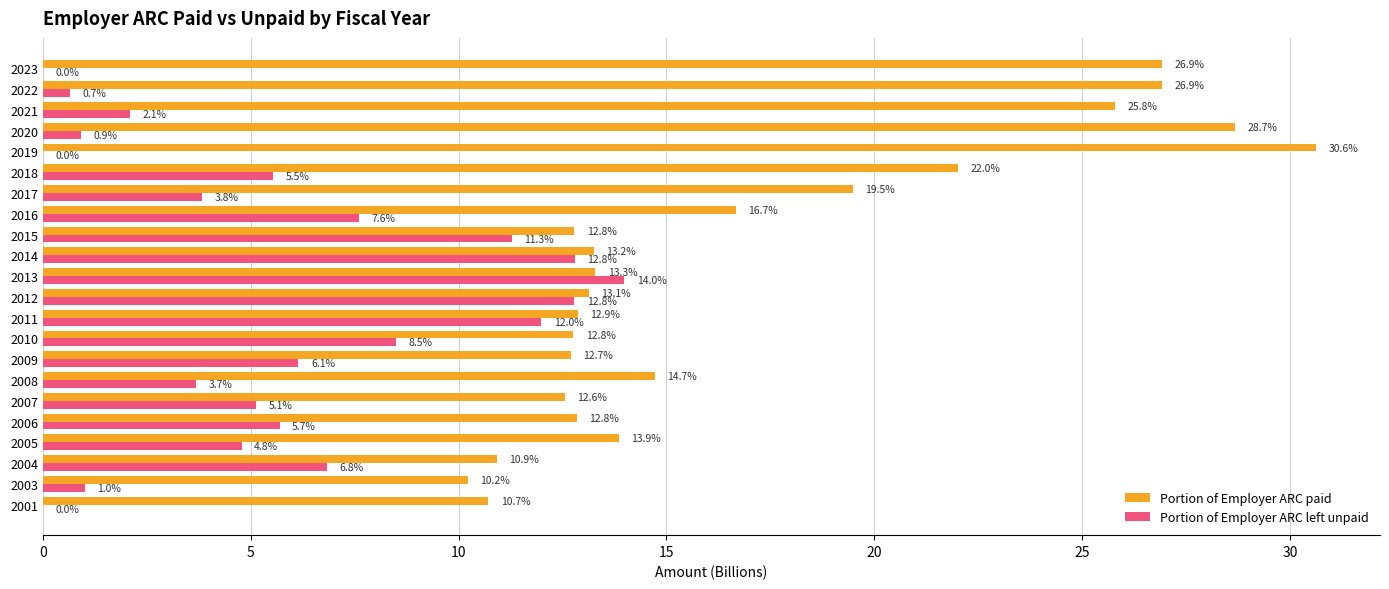

The Portion of Employer ARC left unpaid series shows -9.0 at 2023. True or false?

False